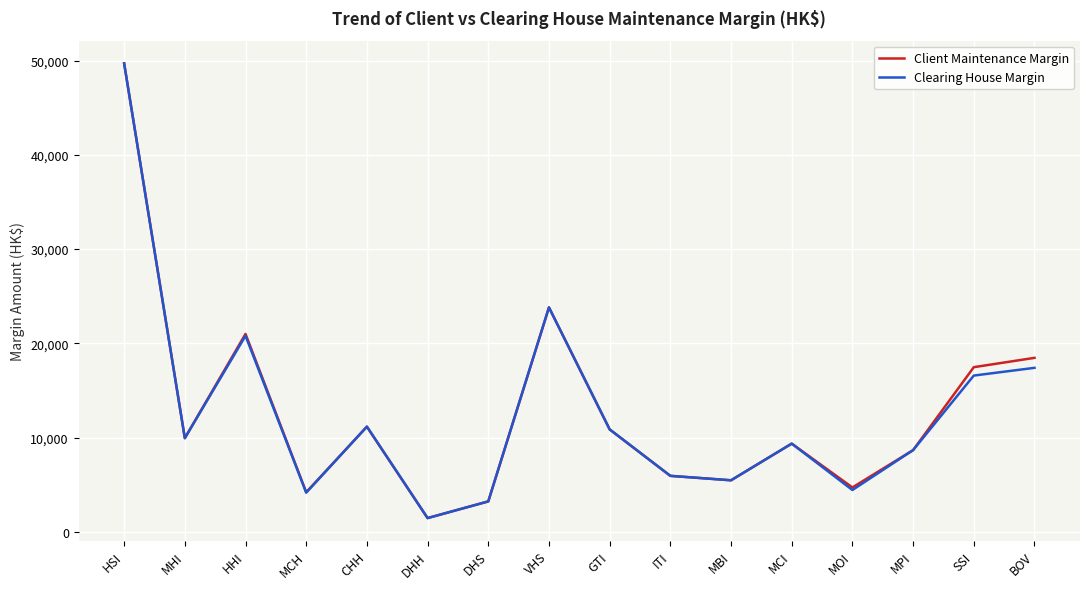

True or false: Clearing House Margin has a value of 4440 at MOI.

True